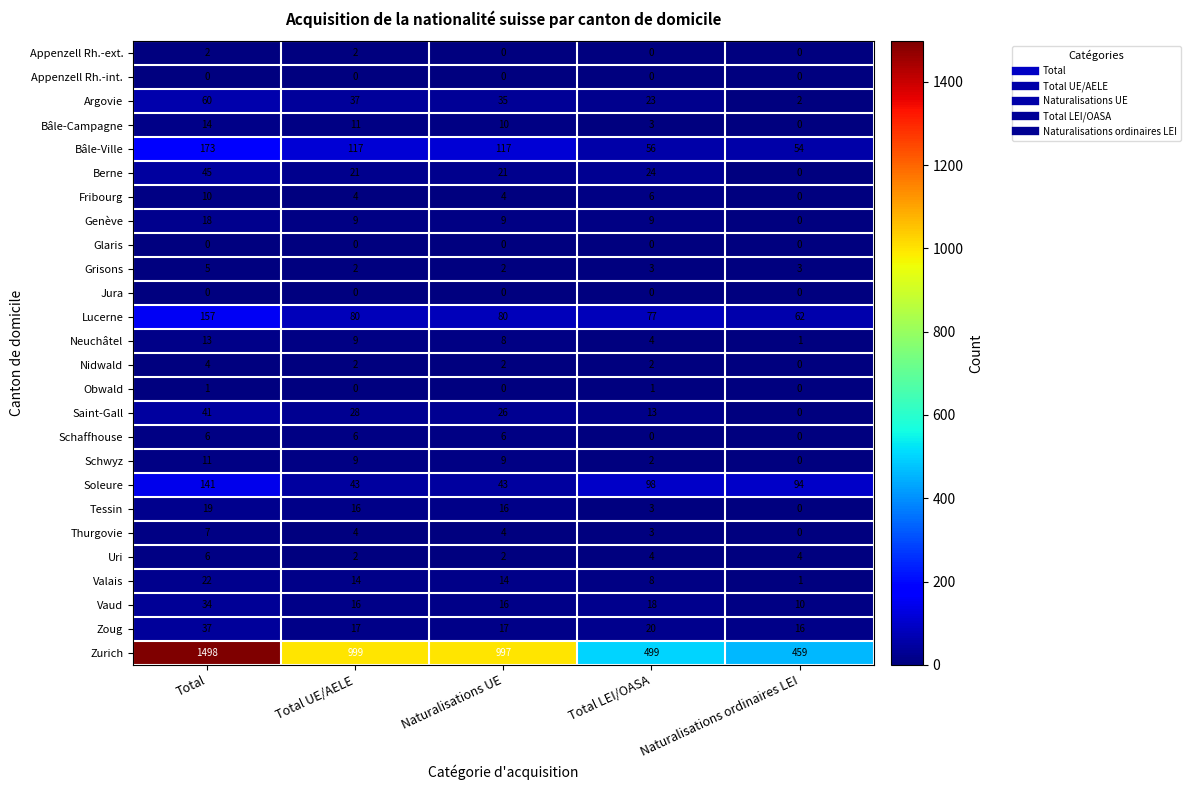

The Vaud series shows 16 at Naturalisations ordinaires LEI. True or false?

False